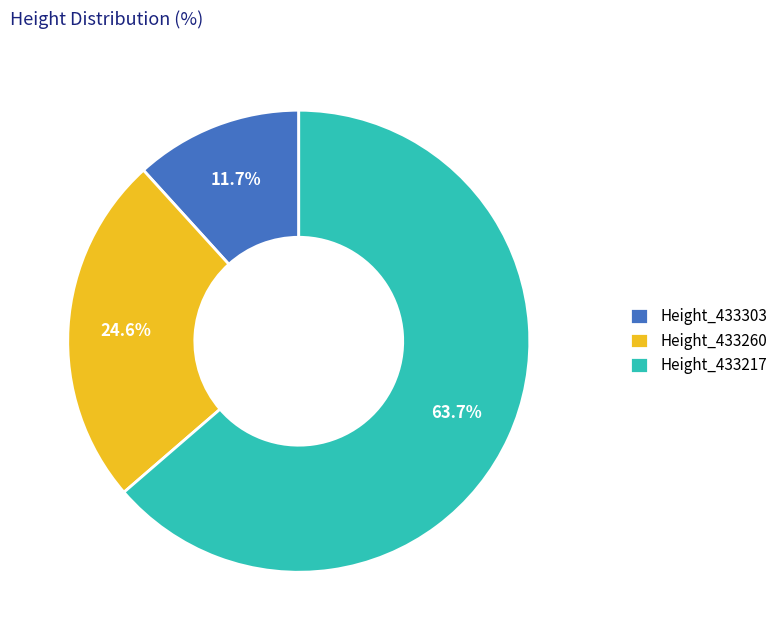

What portion of the pie excludes Height_433217?

36.3%